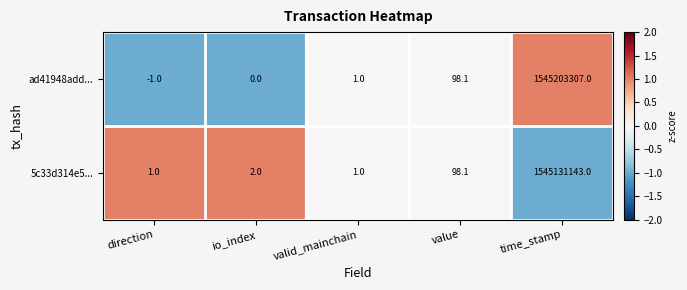

What is the smallest value displayed?

-1.0